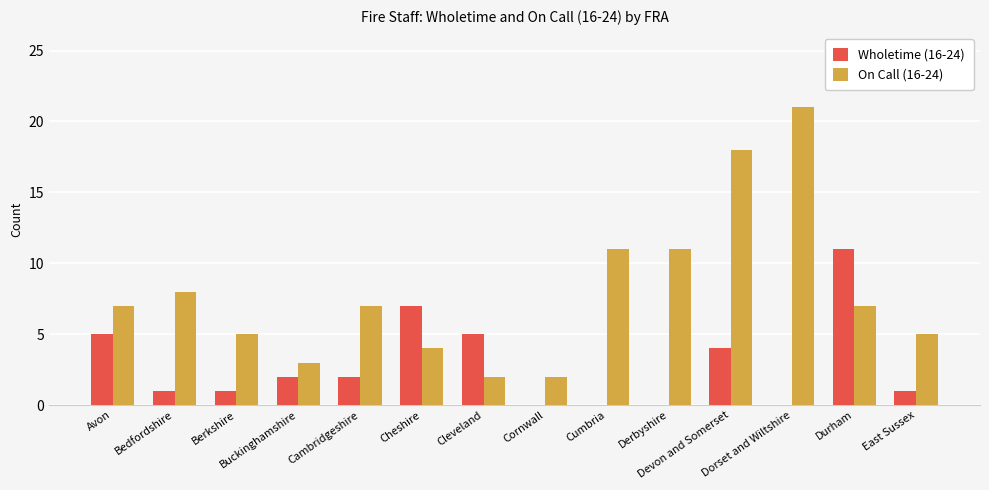

Is it true that Wholetime (16-24) equals 6 at Devon and Somerset?

False